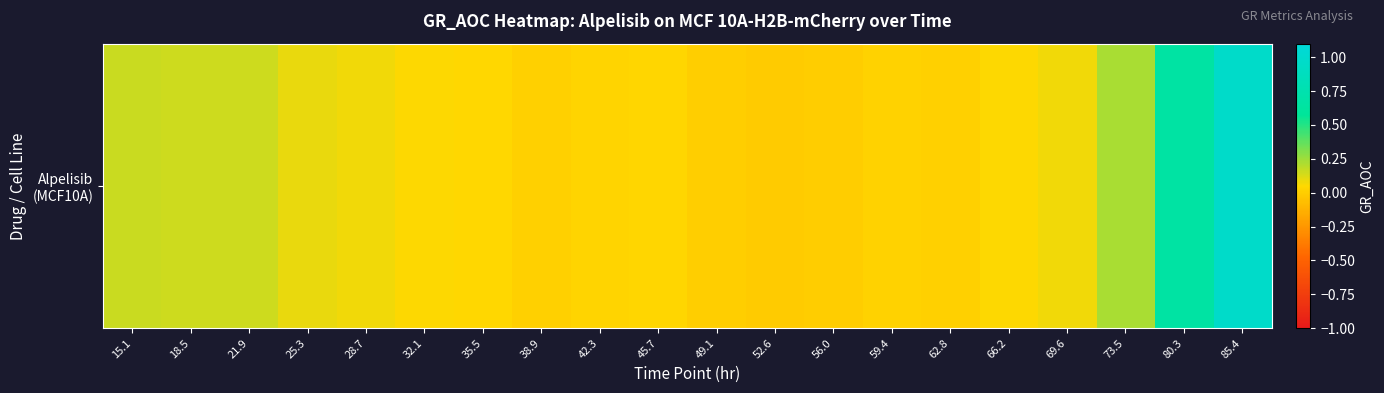

Is it true that the value at 85.4 is 1.0?

True